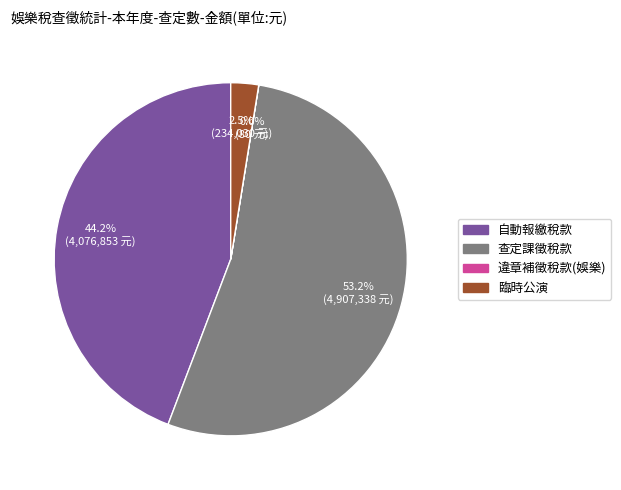

Which category has the biggest portion of the pie?

查定課徵稅款